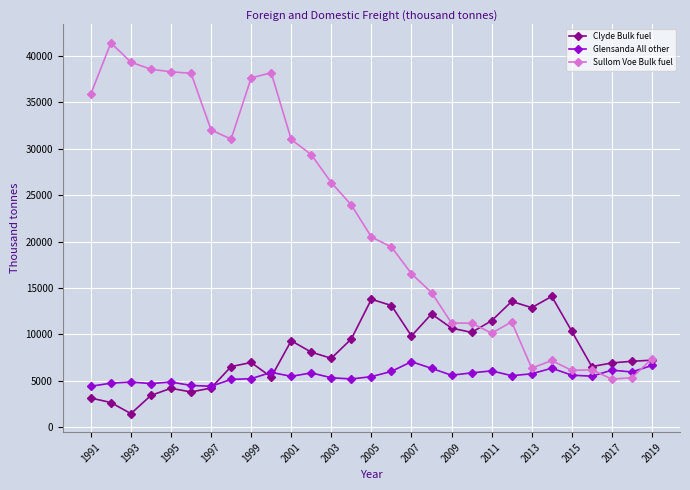

Count the number of categories in the chart.

29